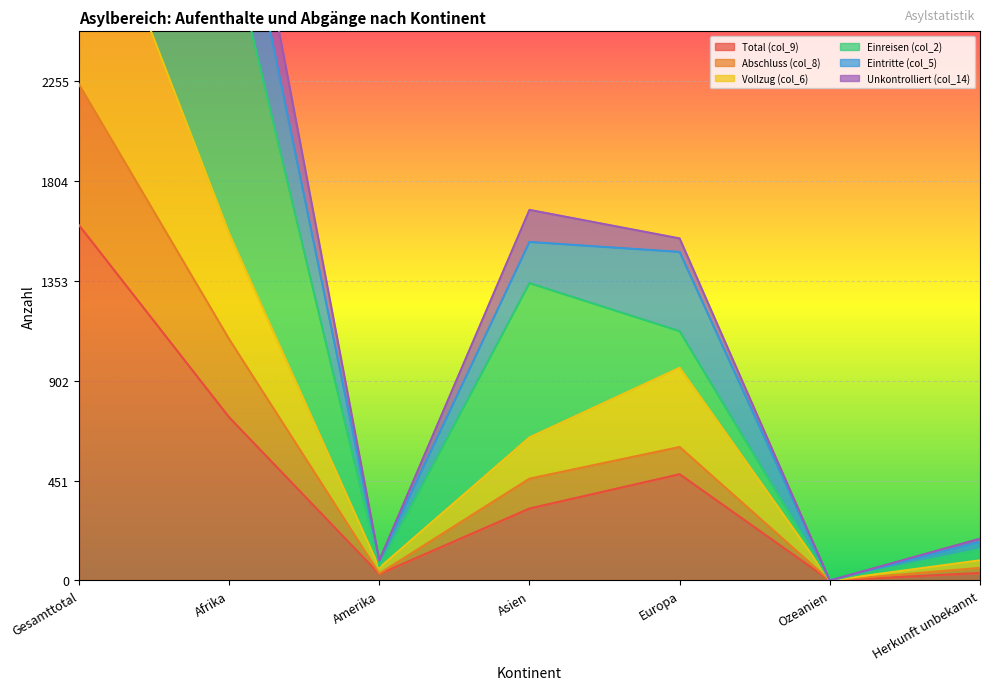

Does the chart display data point markers on the line(s)?

No